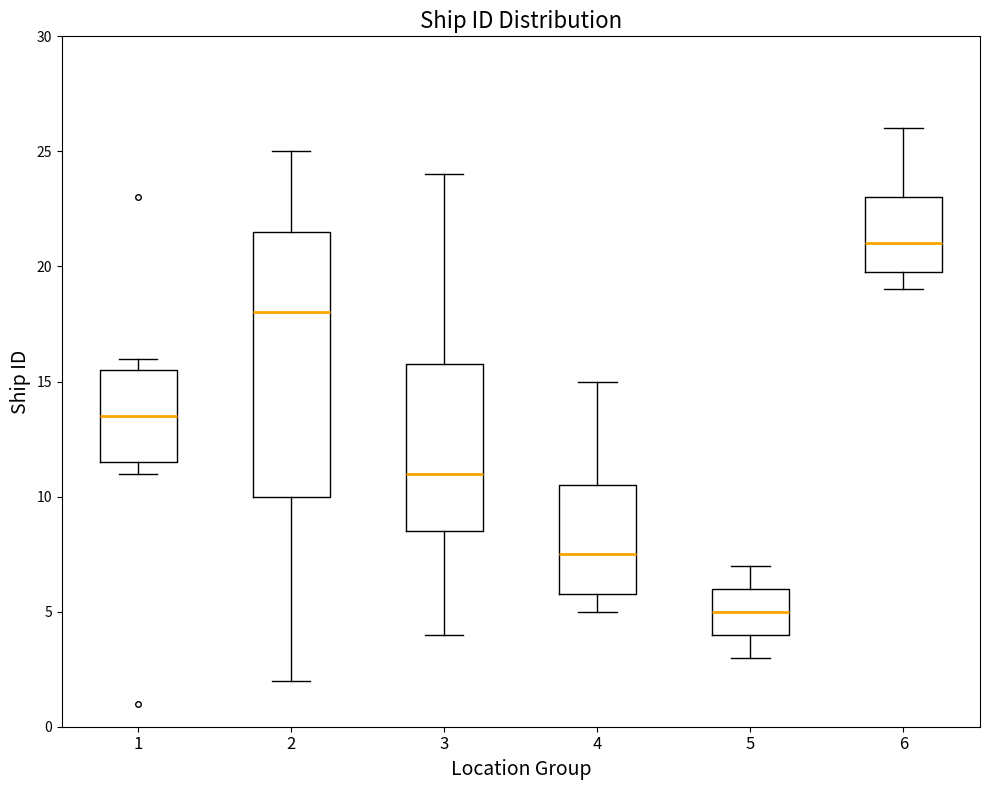

Comparing the boxes themselves (not the whiskers), which one is the tallest?

2